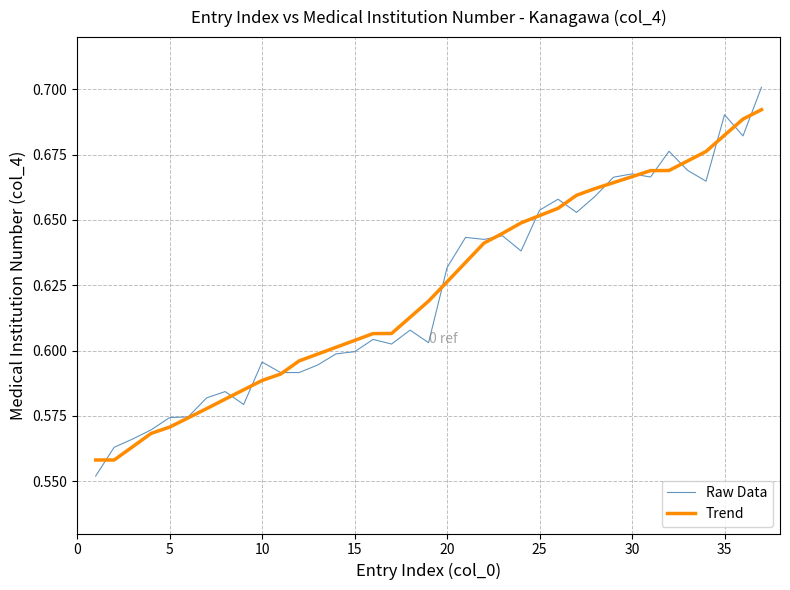

Rank the series by their maximum value, from highest to lowest.

Raw Data, Trend